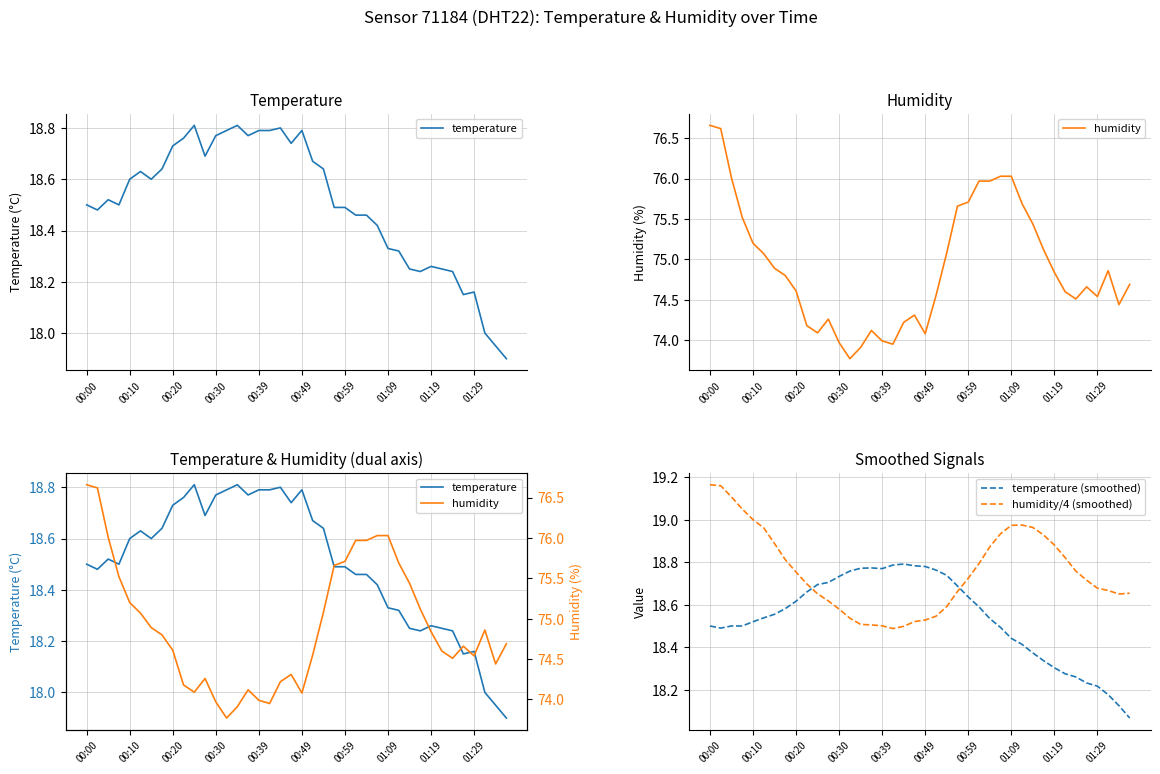

What are all the series names shown in the legend?

temperature, humidity, temperature (smoothed), humidity/4 (smoothed)